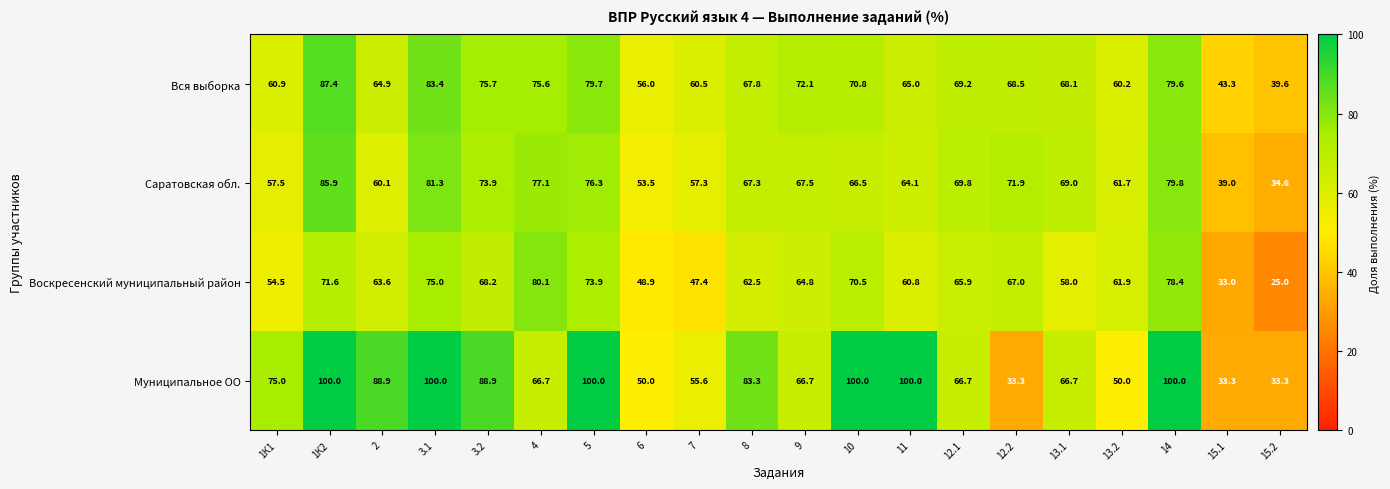

What is the smallest value displayed?

25.0